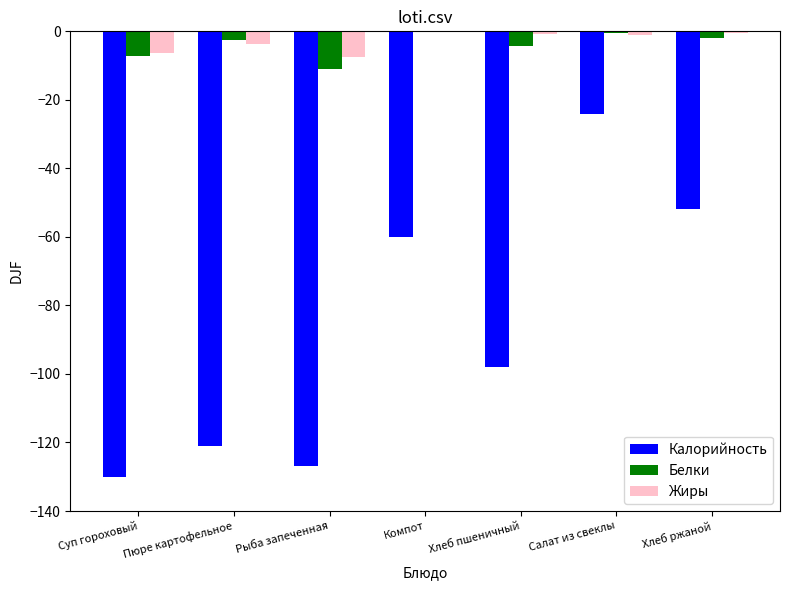

What is the average value of the Жиры series?

-2.8